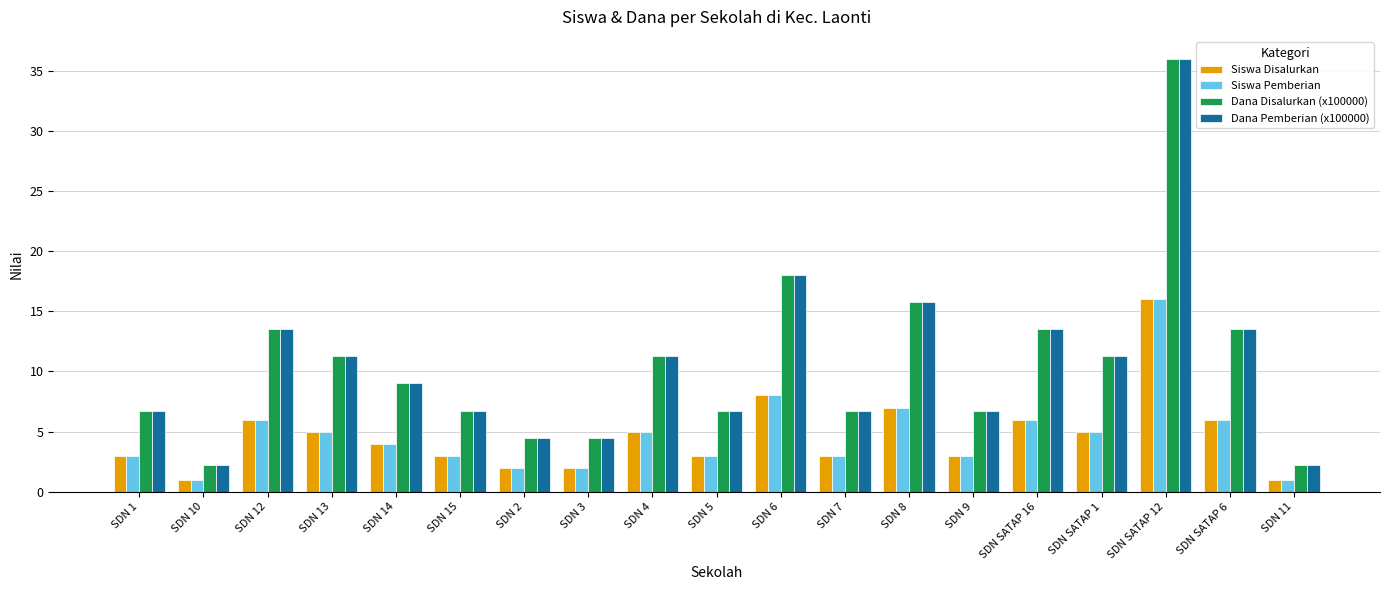

Where is Dana Pemberian (x100000) nearest to the value 19?

SDN 6